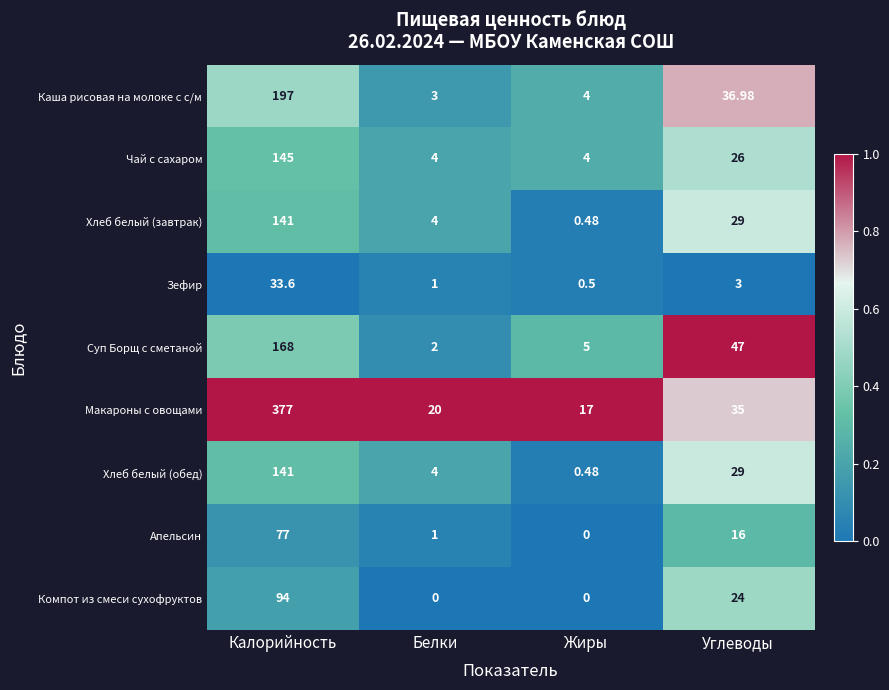

Where does the Хлеб белый (обед) series first go above 29?

Калорийность